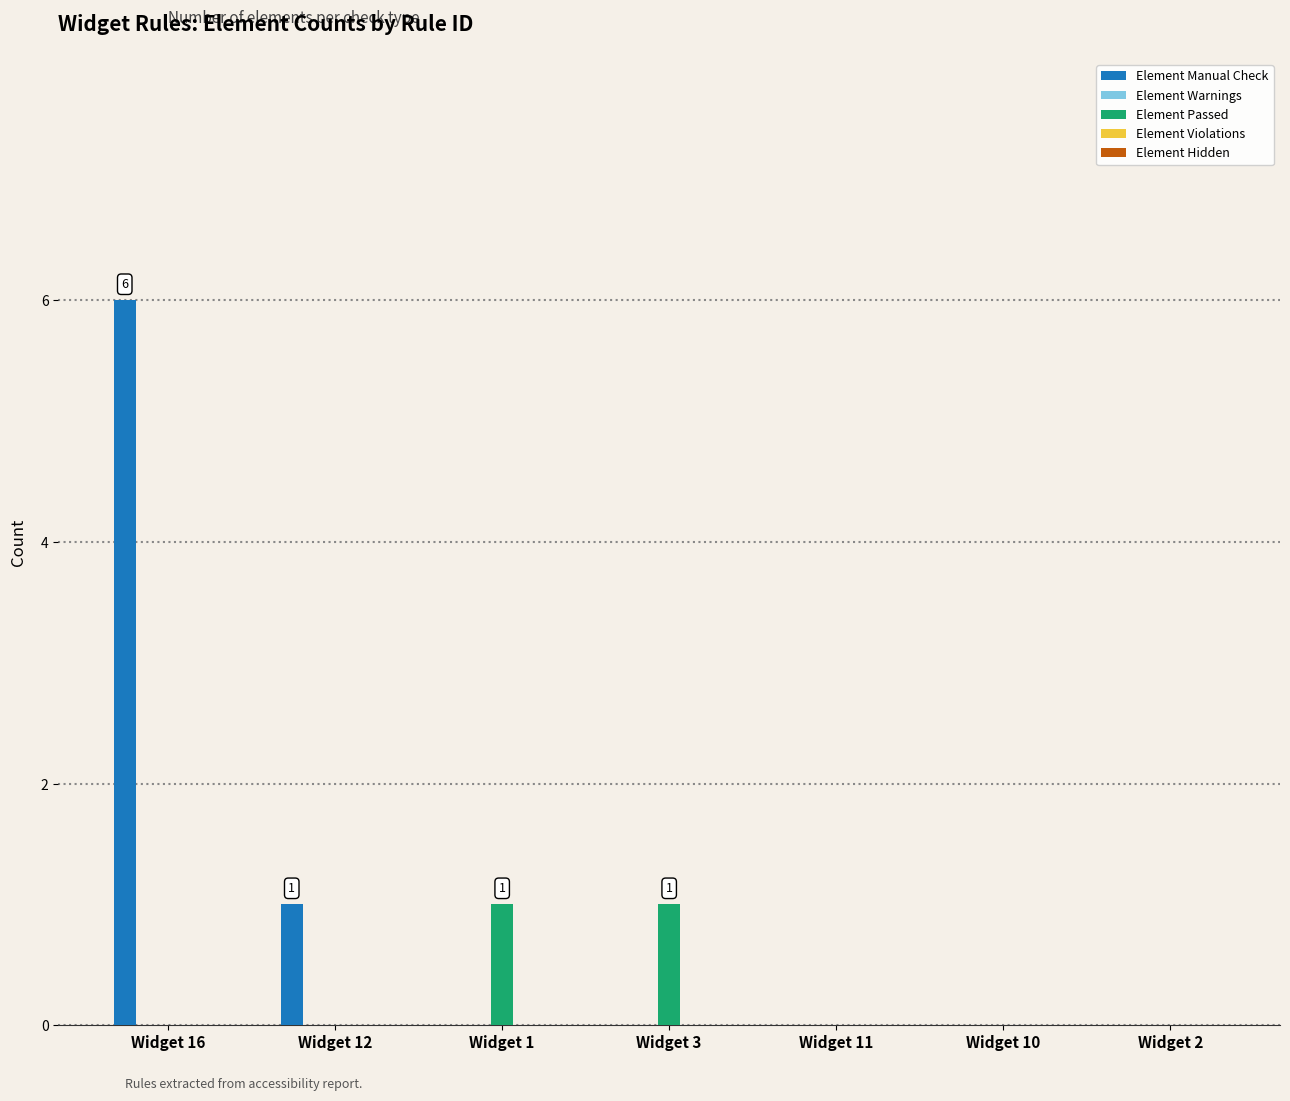

True or false: Element Manual Check has a value of 0 at Widget 11.

True